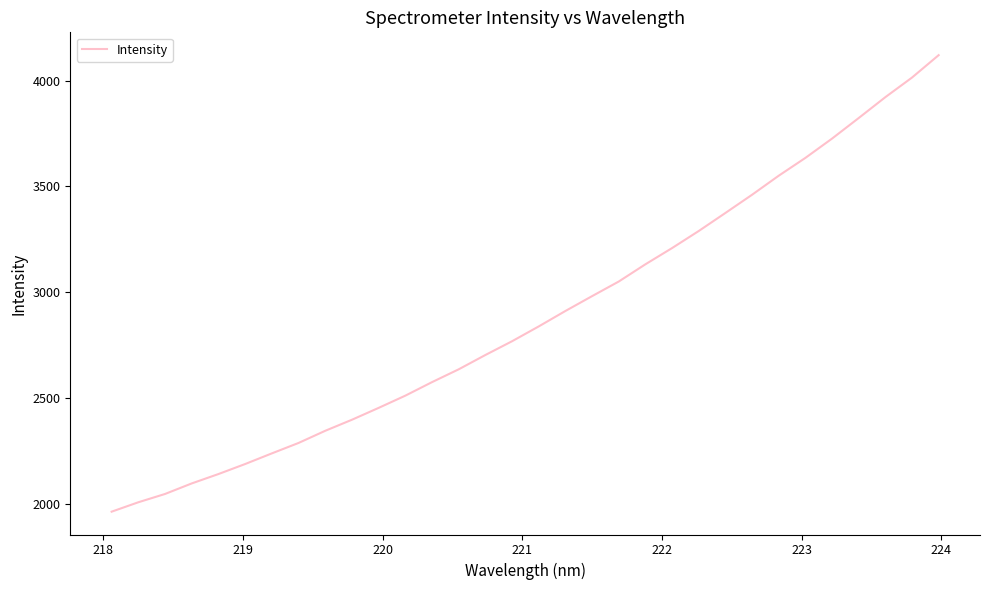

What is the minimum value shown in the chart?

1962.4